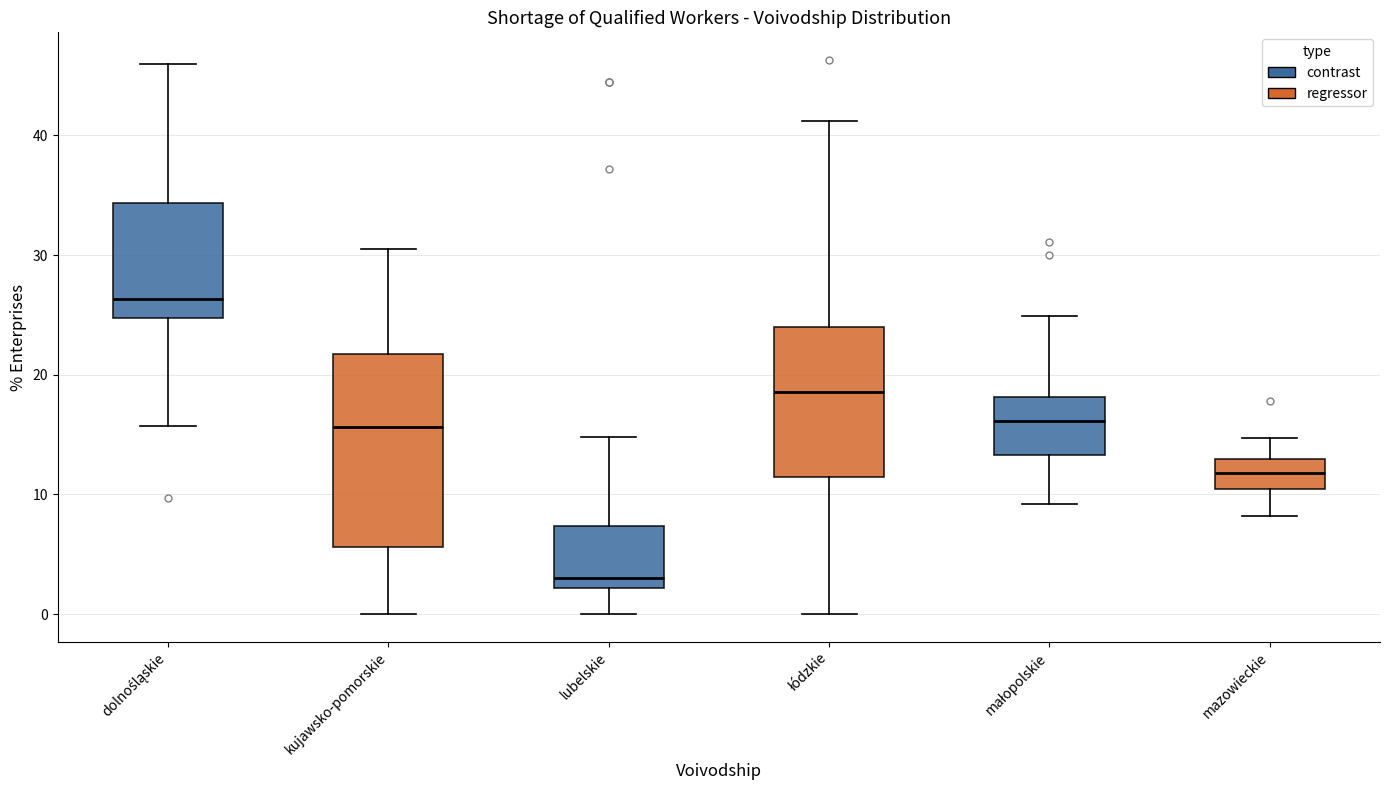

Reading left to right, read every box against the y-axis: the position of its median line, the range the box covers, and the ends of its whiskers. The values are not printed on the chart, so give them approximately, as read against the axis.

dolnośląskie: median 26, box 25 to 34, whiskers 16 to 46
kujawsko-pomorskie: median 16, box 6 to 22, whiskers 0 to 31
lubelskie: median 3, box 2 to 7, whiskers 0 to 15
łódzkie: median 19, box 12 to 24, whiskers 0 to 41
małopolskie: median 16, box 13 to 18, whiskers 9 to 25
mazowieckie: median 12, box 10 to 13, whiskers 8 to 15